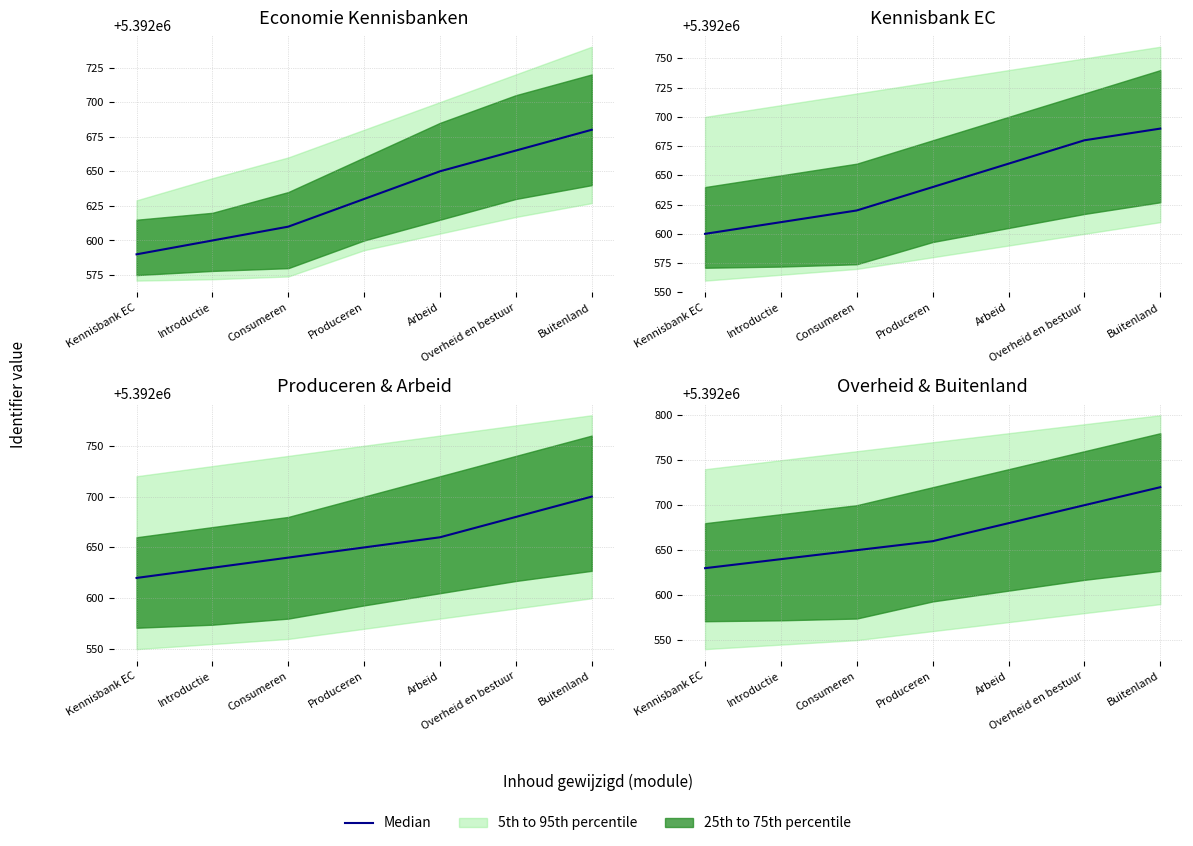

Which label corresponds to the largest value in the chart?

Buitenland